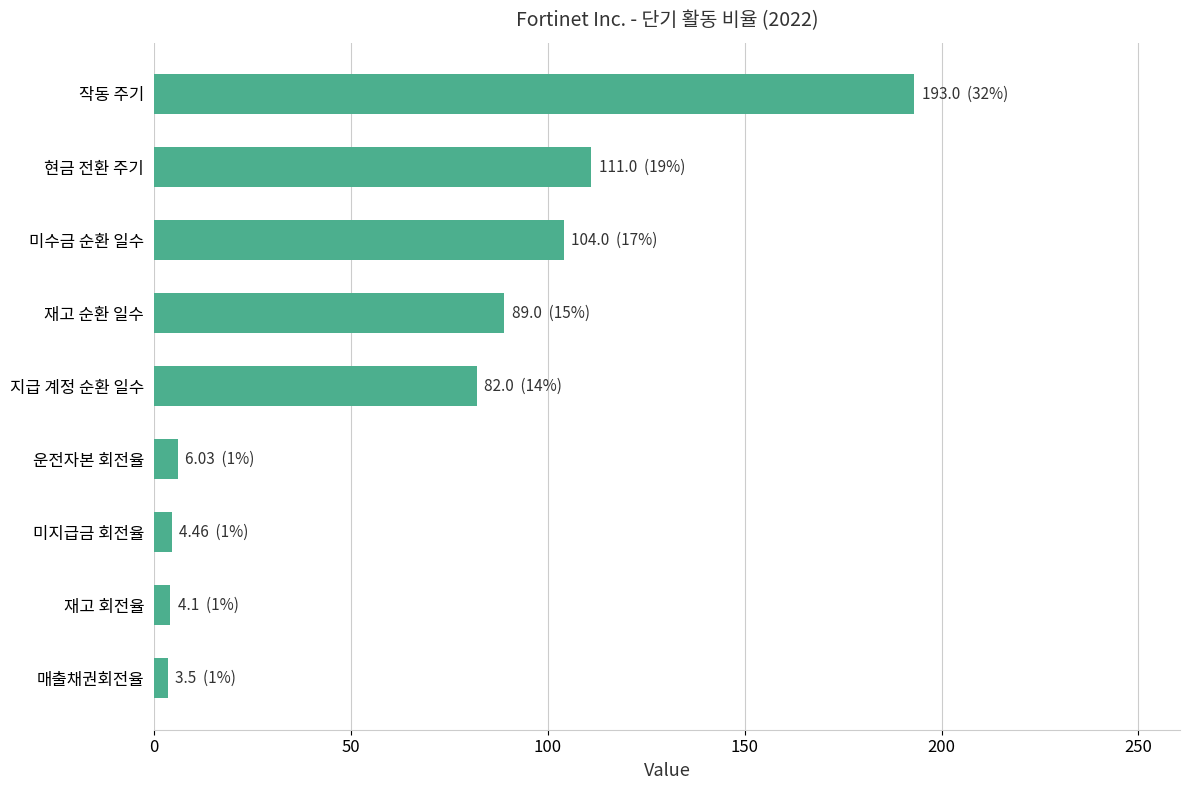

What is the approximate value at 작동 주기?

193.0